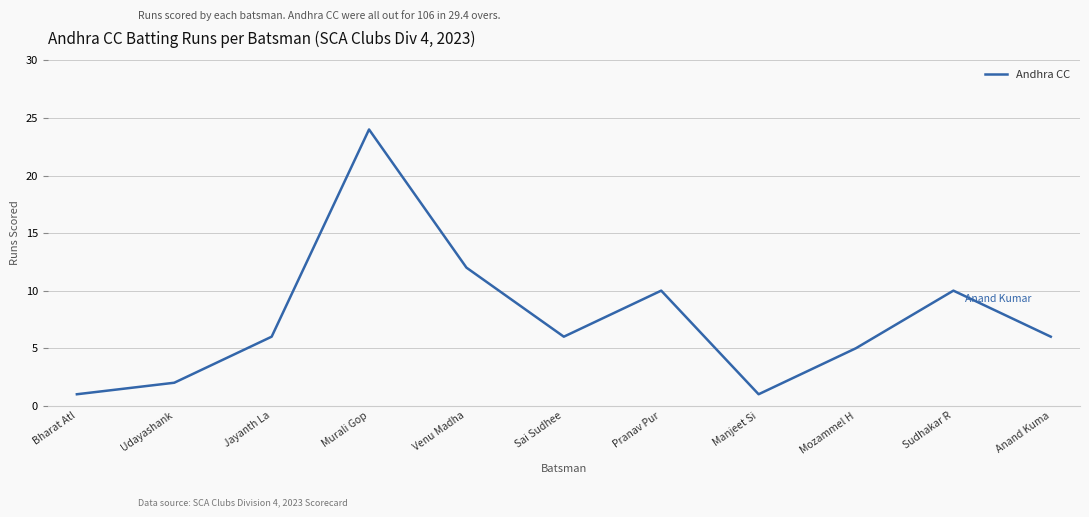

How many lines are shown in the chart?

1